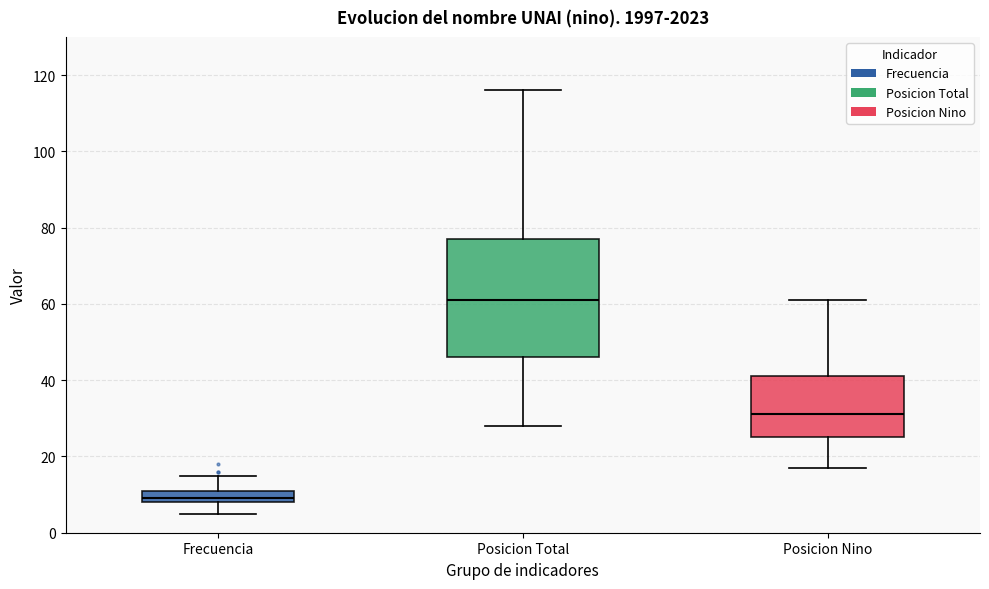

Reading left to right, read every box against the y-axis: the position of its median line, the range the box covers, and the ends of its whiskers. The values are not printed on the chart, so give them approximately, as read against the axis.

Frecuencia: median 10, box 8 to 12, whiskers 6 to 16
Posicion Total: median 62, box 46 to 78, whiskers 28 to 116
Posicion Nino: median 32, box 26 to 42, whiskers 18 to 62